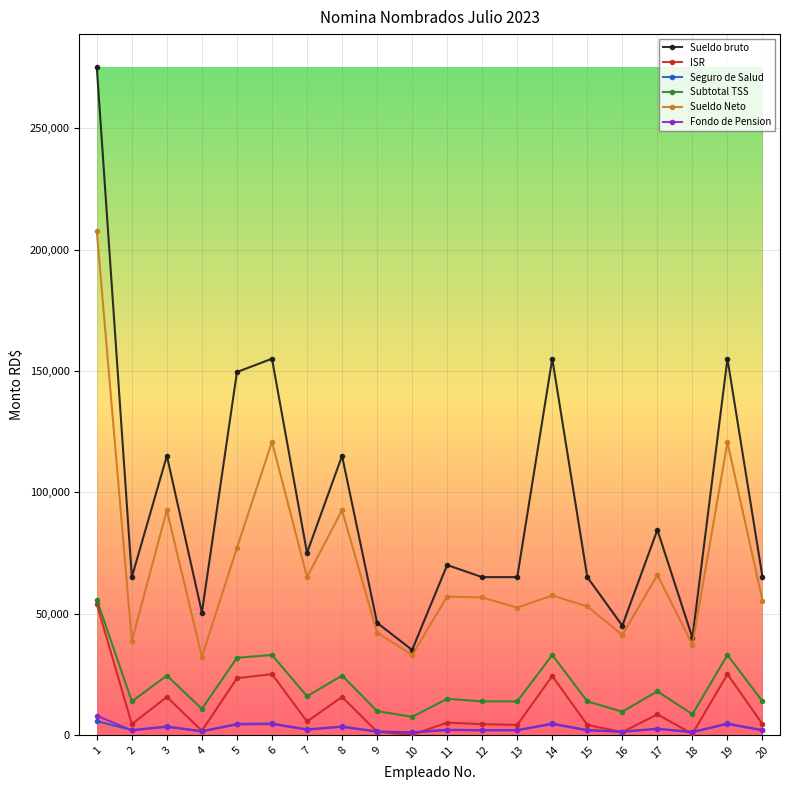

True or false: Fondo de Pension and Sueldo Neto intersect in this chart.

False